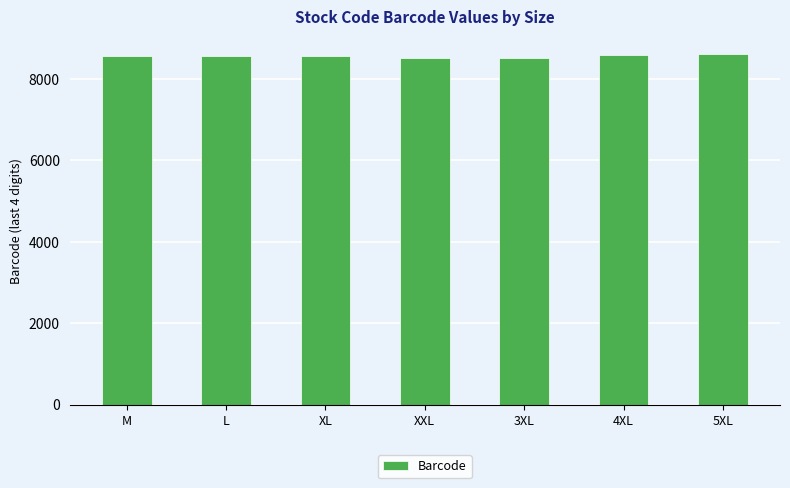

The chart shows a value of 4104 at XL. True or false?

False